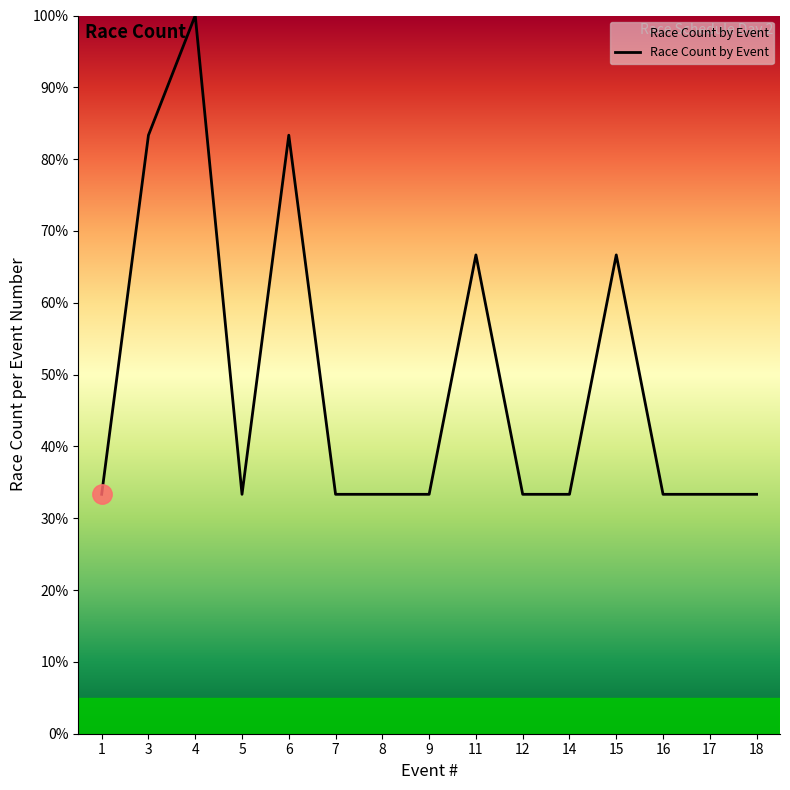

The chart shows a value of 33.3 at 5. True or false?

True